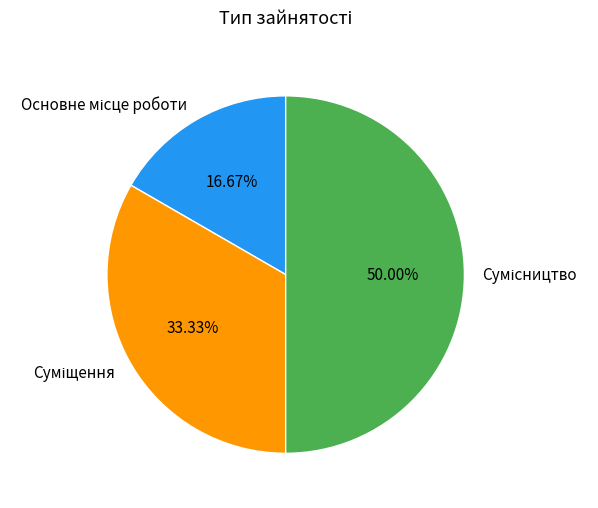

What is the change in value from Основне місце роботи to Суміщення?

+1